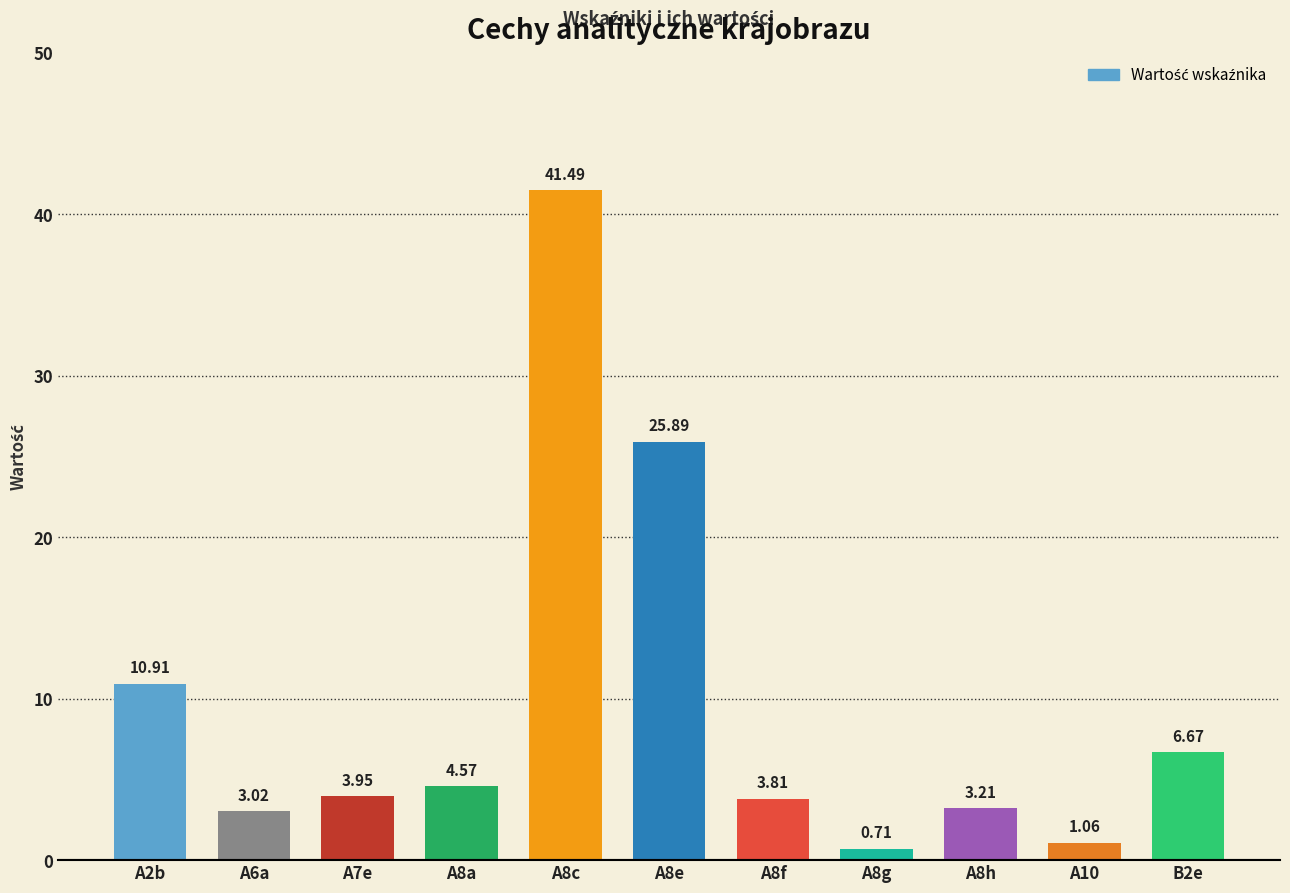

What is the difference between the maximum and minimum values?

40.8